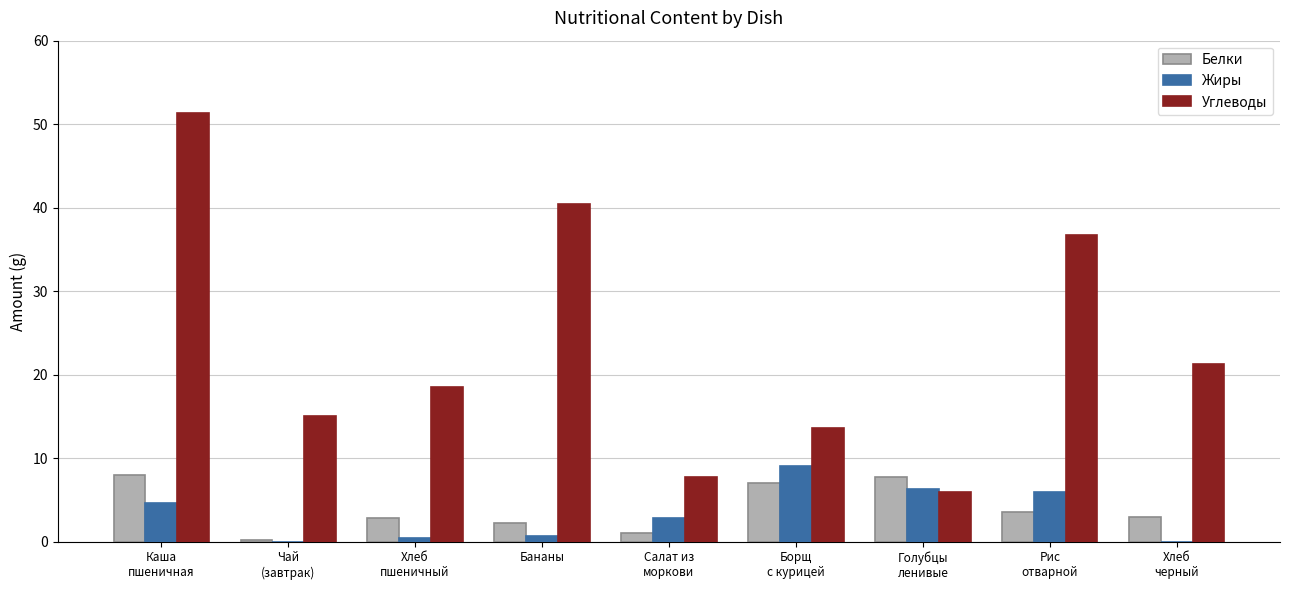

How many groups of bars are there?

9